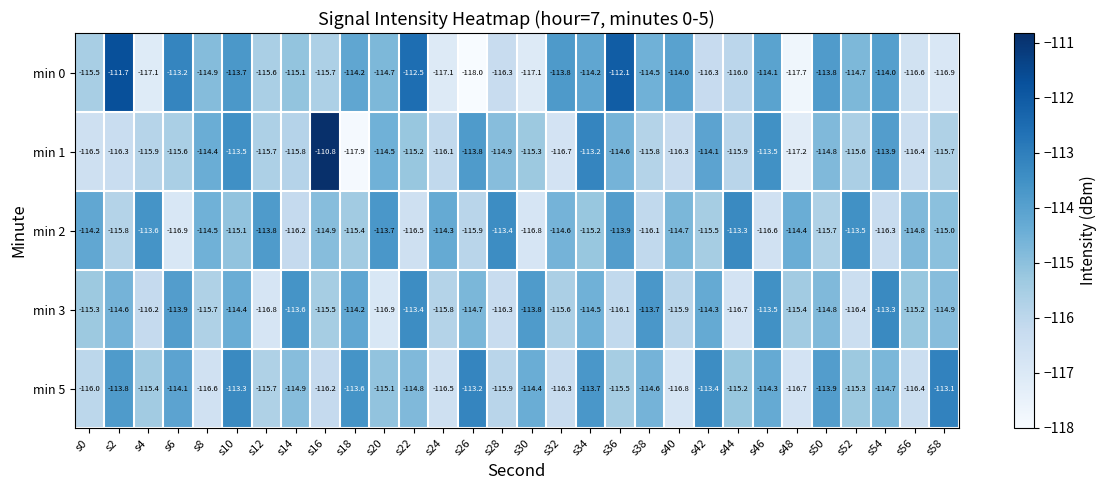

The min 0 series shows -115.6 at s12. True or false?

True